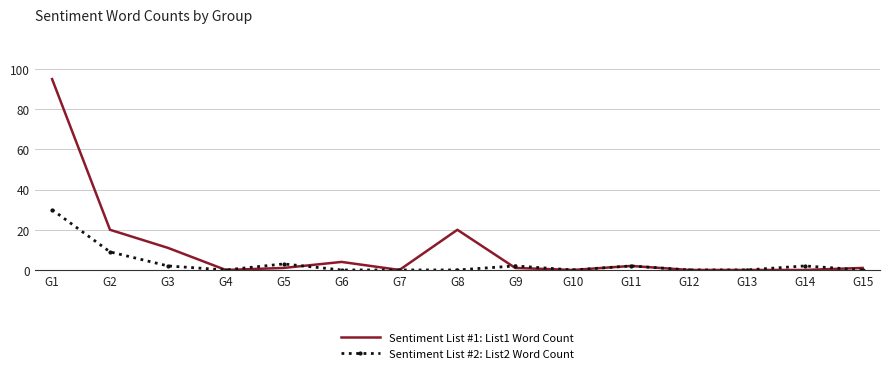

What is the sum of all Sentiment List #2: List2 Word Count values?

50